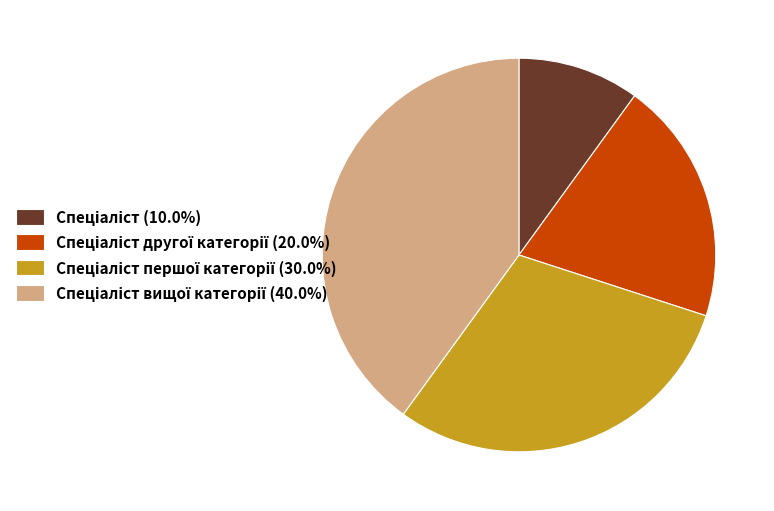

How many segments does this pie chart have?

4